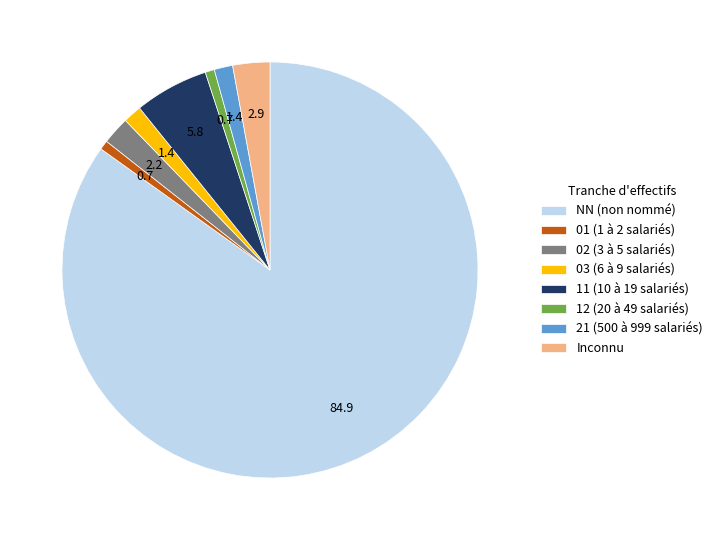

The NN (non nommé) slice represents 73% of the pie. True or false?

False